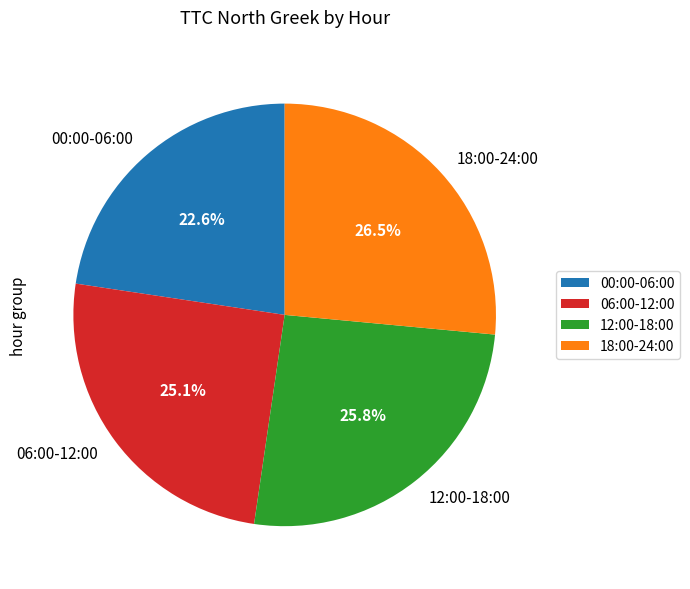

What is the ratio of the value at 12:00-18:00 to the value at 06:00-12:00?

1.0